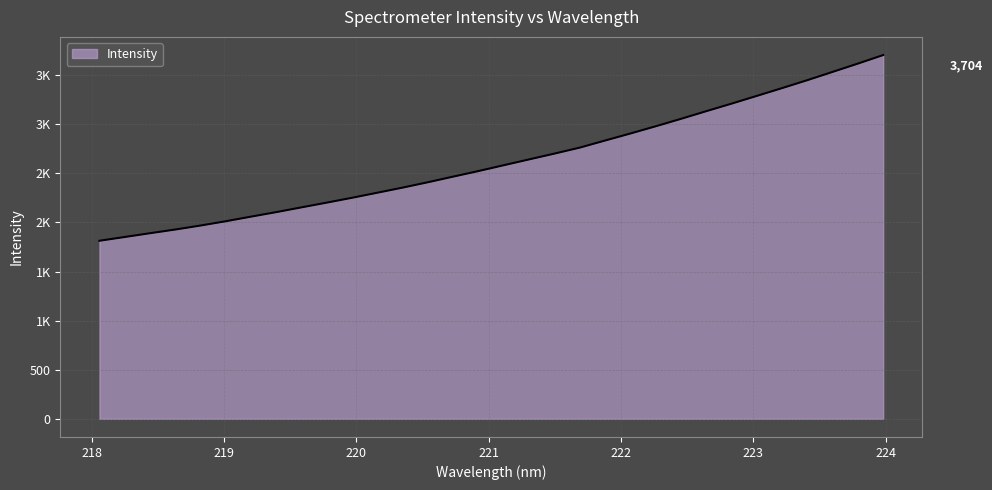

Reading left to right, transcribe all the data shown in this chart.

218.0596=1813.3	218.2508=1851.7	218.442=1890.2	218.6332=1927.9	218.8244=1968.5	219.0156=2012.5	219.2067=2059.5	219.3979=2105.6	219.589=2154.3	219.7801=2202.5	219.9712=2251.9	220.1623=2303.5	220.3533=2355.5	220.5444=2410.3	220.7354=2467.7	220.9264=2524.3	221.1174=2583.8	221.3083=2642.9	221.4993=2701.8	221.6902=2762.7	221.8812=2834.9	222.0721=2906.3	222.263=2979.8	222.4538=3055.5	222.6447=3133.5	222.8355=3210.2	223.0264=3289.1	223.2172=3368.4	223.408=3449.4	223.5987=3533.5	223.7895=3617.9	223.9802=3704.8